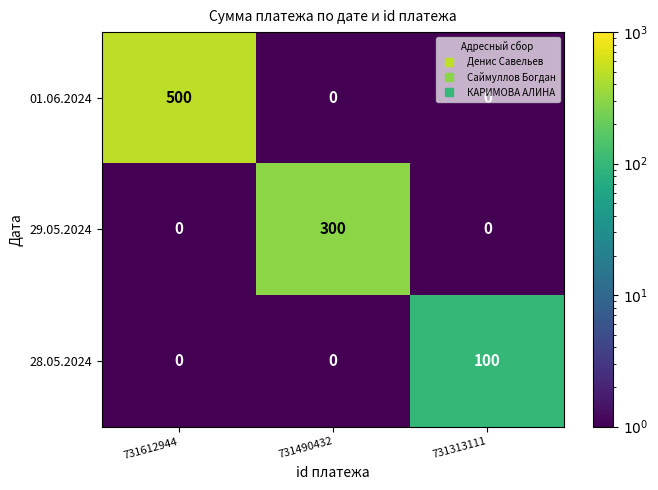

At which category does the chart reach its peak across all series?

731612944